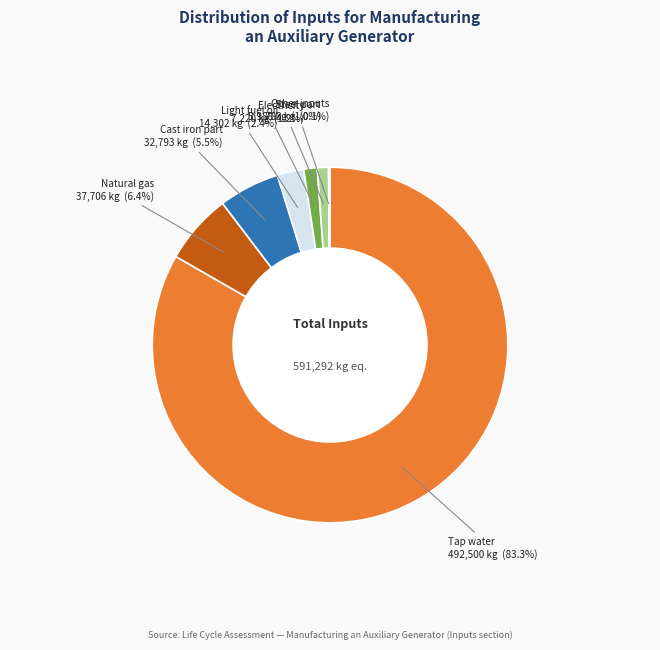

Is there a majority slice in this chart?

Yes